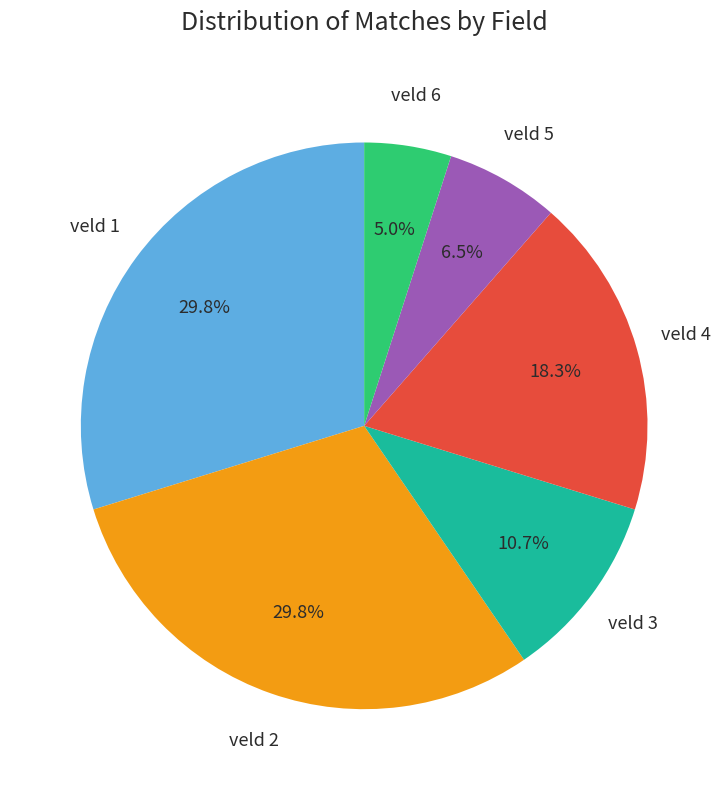

Is there any slice that represents more than half of the pie?

No